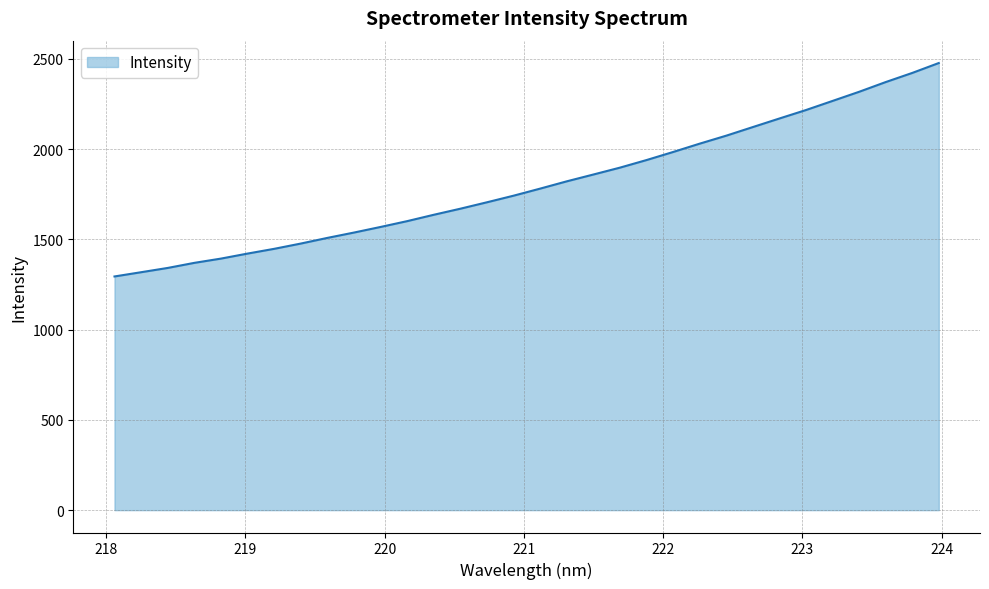

What is the smallest value displayed?

1294.9